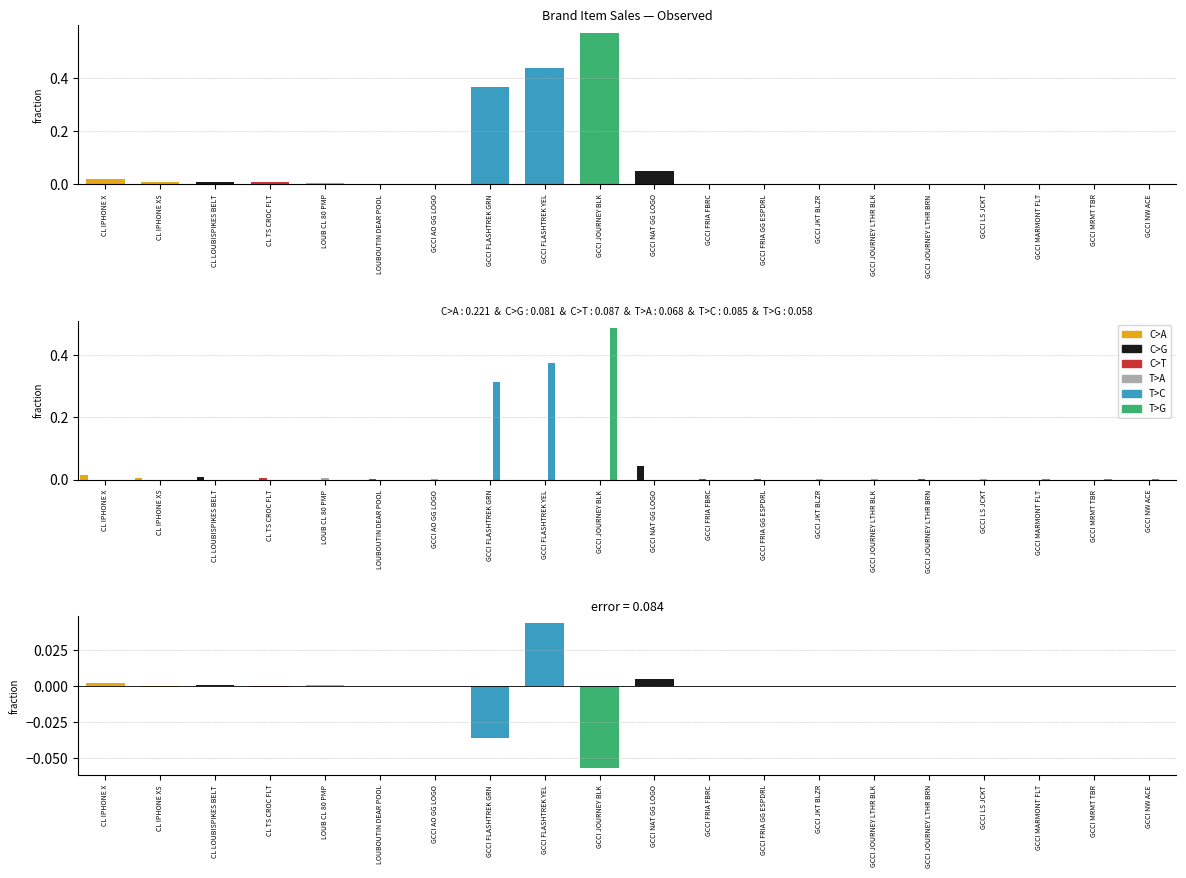

How many values in the T>C series exceed 0?

4